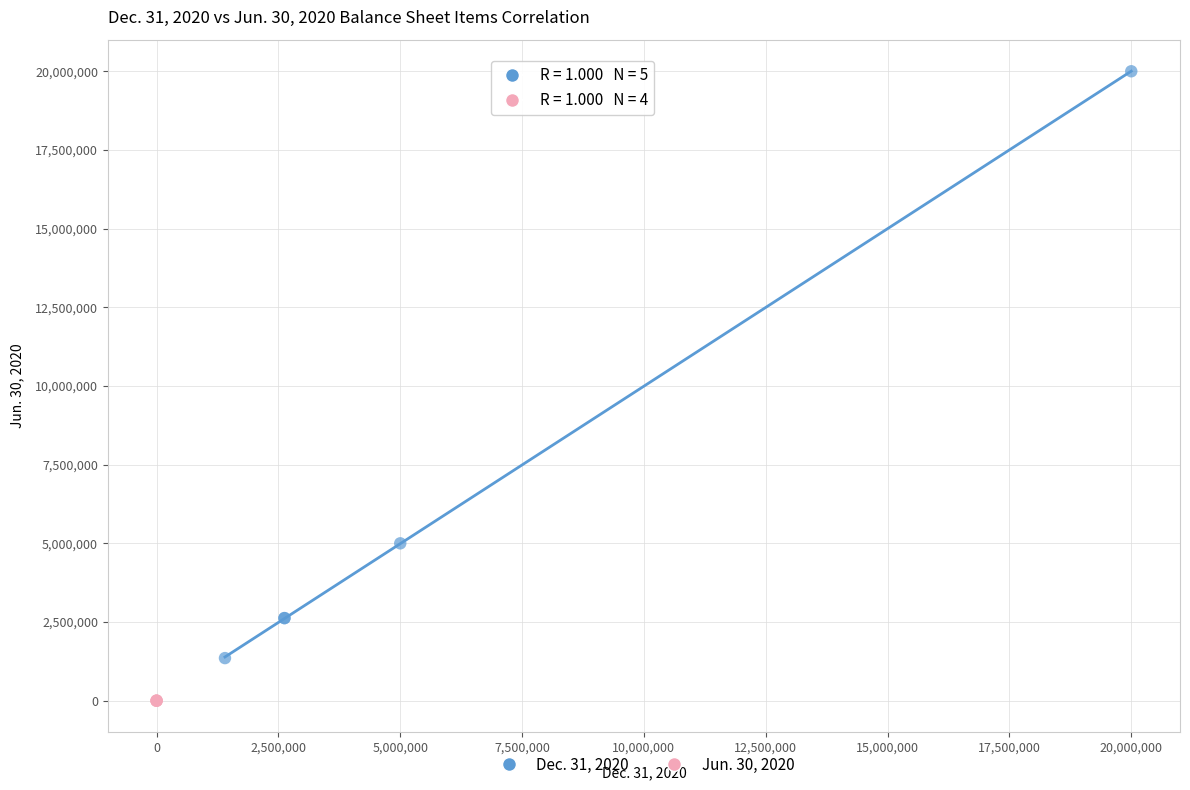

Which series contains the lowest Y value?

Jun. 30, 2020